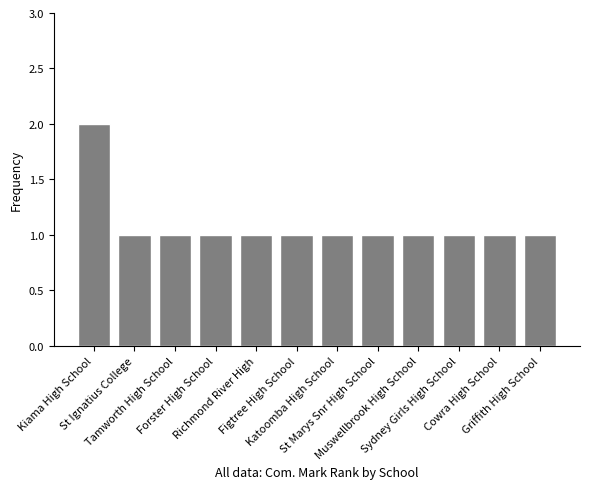

What is the value of the 6th bar from the left?

1